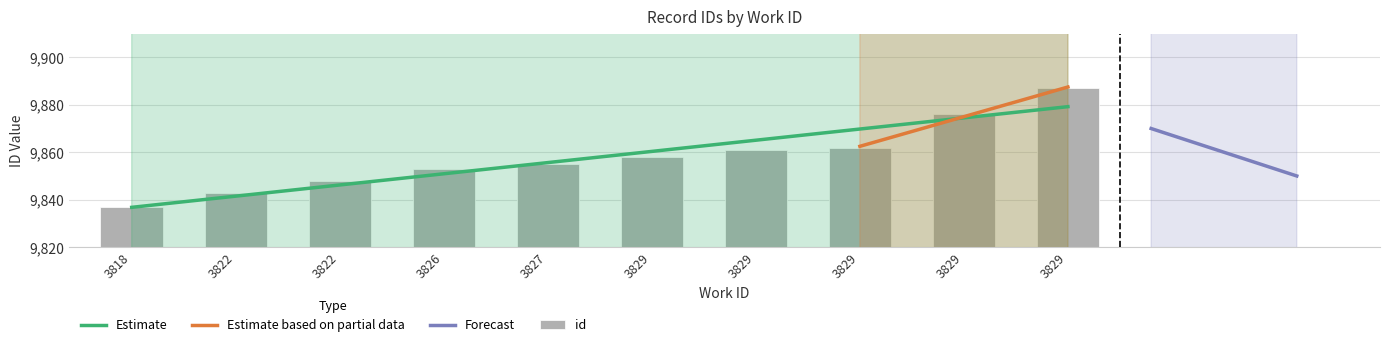

What is the difference between the maximum and minimum values?

50